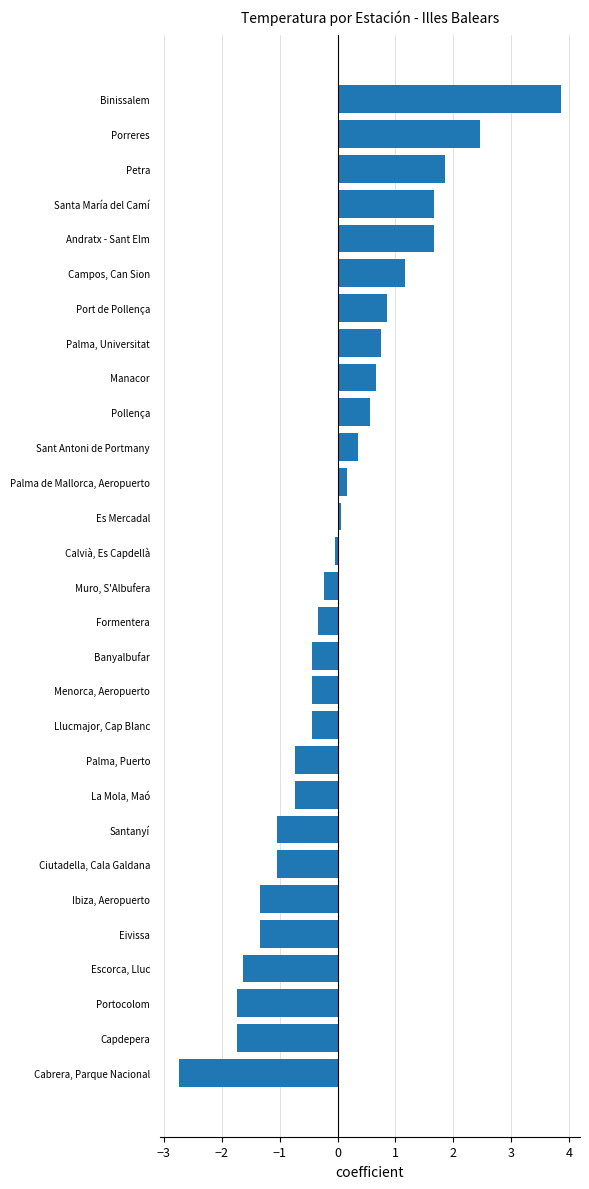

Which category has the highest value across all series?

Binissalem